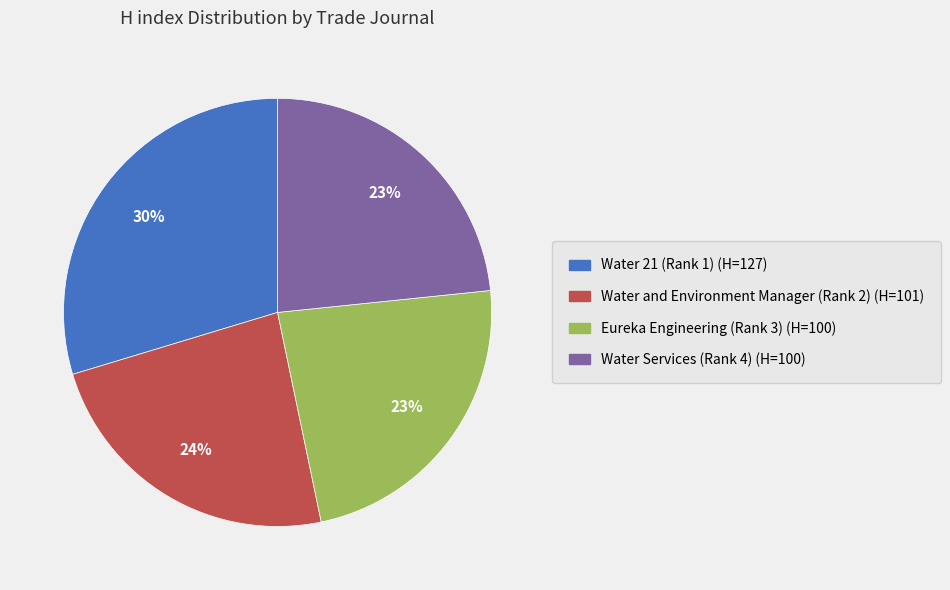

Is it true that Water and Environment Manager (Rank 2) is 12% of the pie?

False